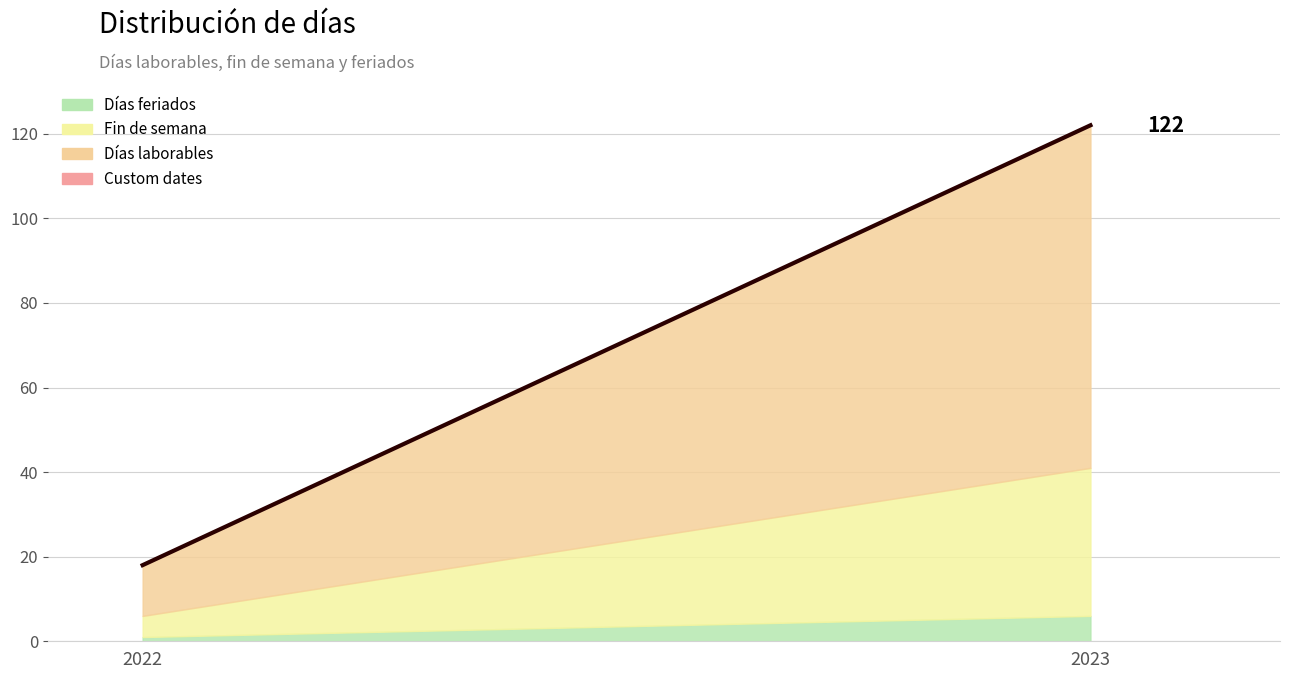

How many values are between 18 and 122?

2